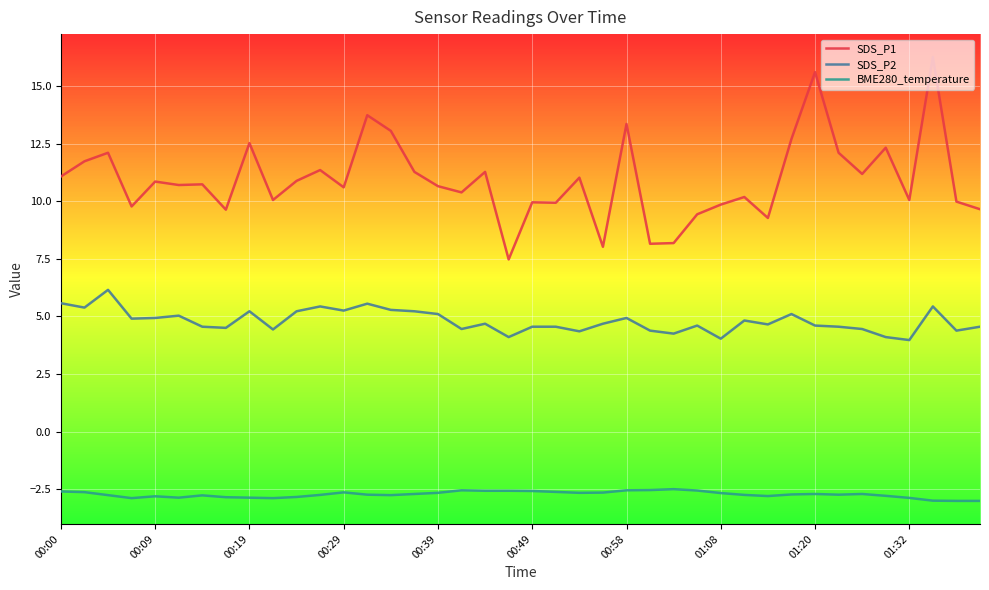

True or false: BME280_temperature and SDS_P1 intersect in this chart.

False